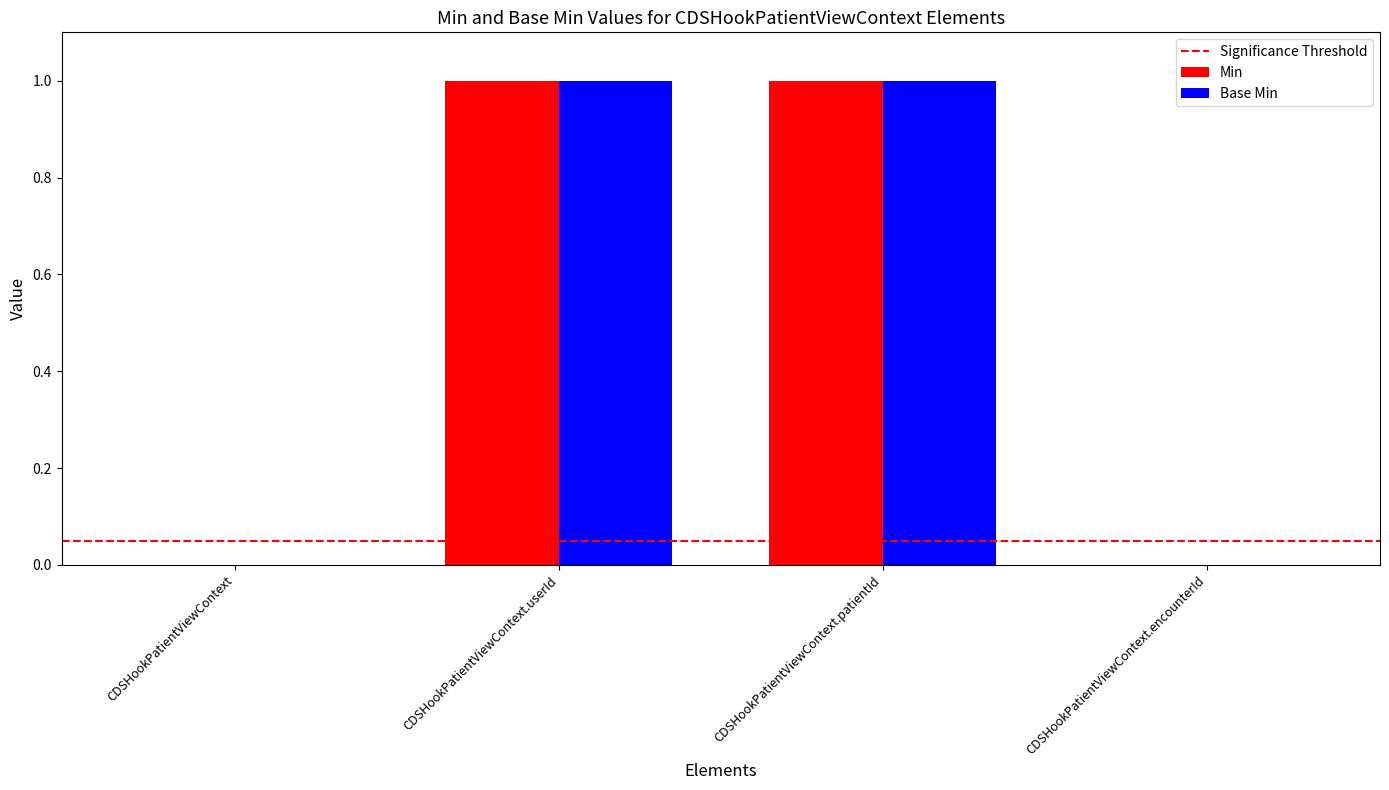

Is the value of Base Min at CDSHookPatientViewContext.userId greater than the value of Min at CDSHookPatientViewContext.encounterId?

Yes